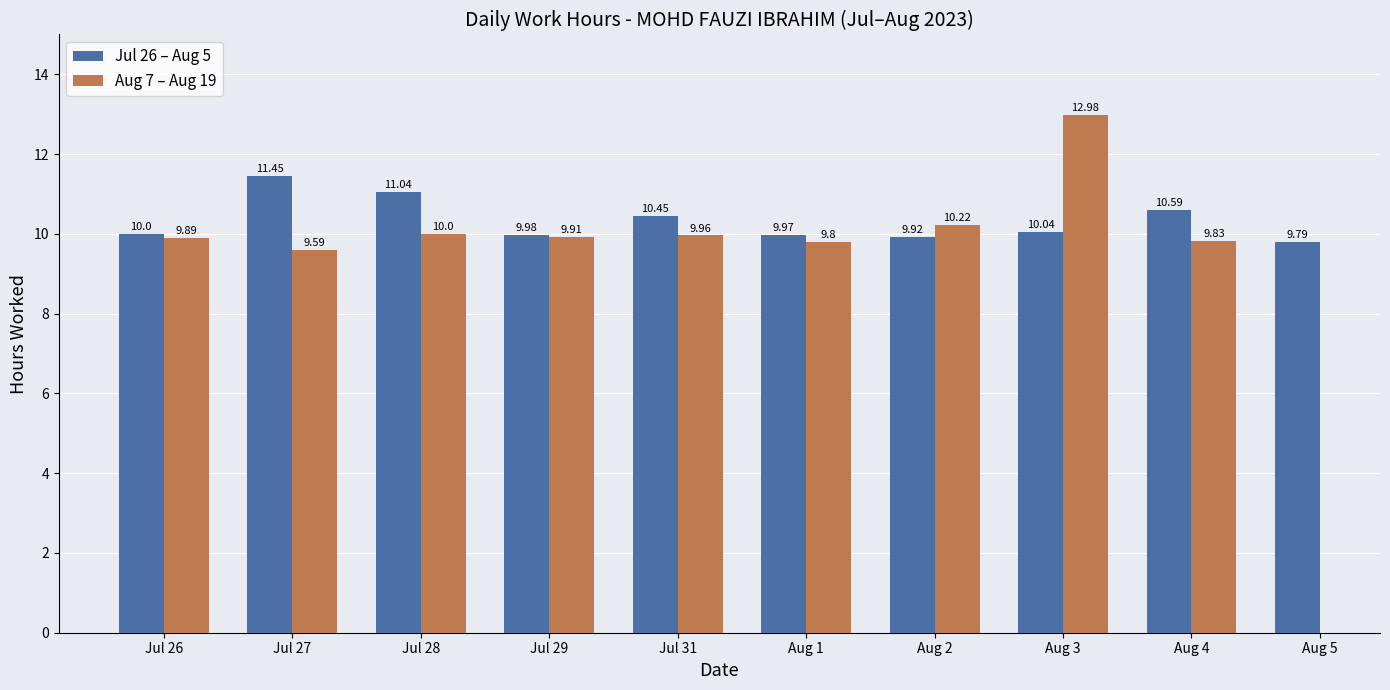

What is the difference between the maximum and second lowest values in the Jul 26 – Aug 5 series?

1.5